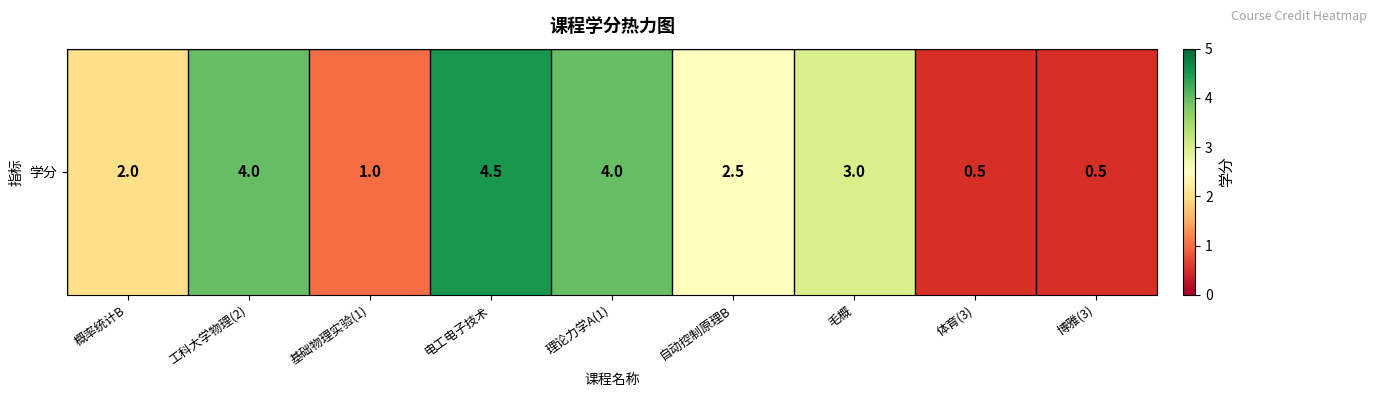

What is the sum of all values?

22.0